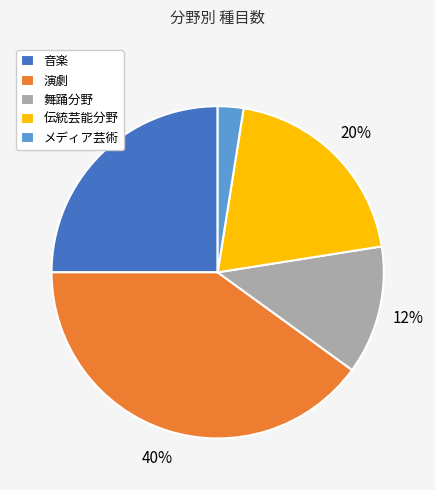

Which slice is the smallest?

メディア芸術